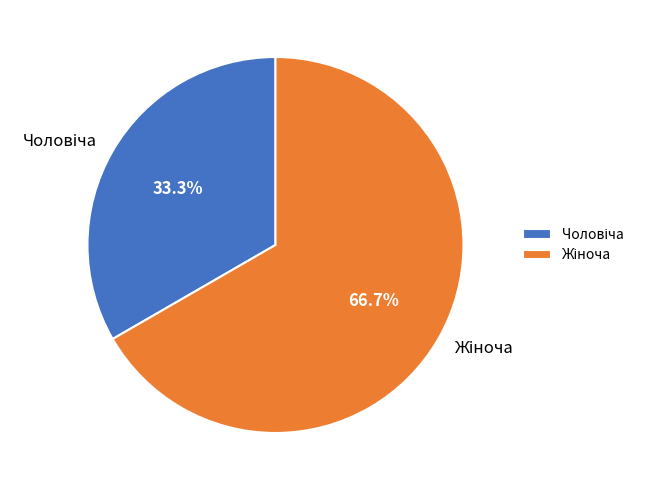

Is there any slice that represents more than half of the pie?

Yes